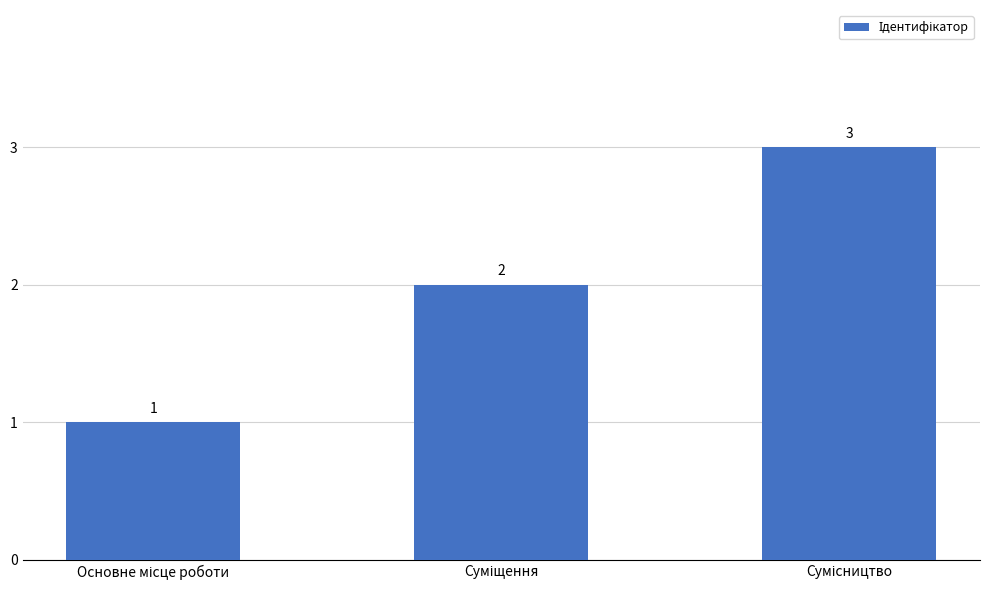

What is the sum of all values?

6